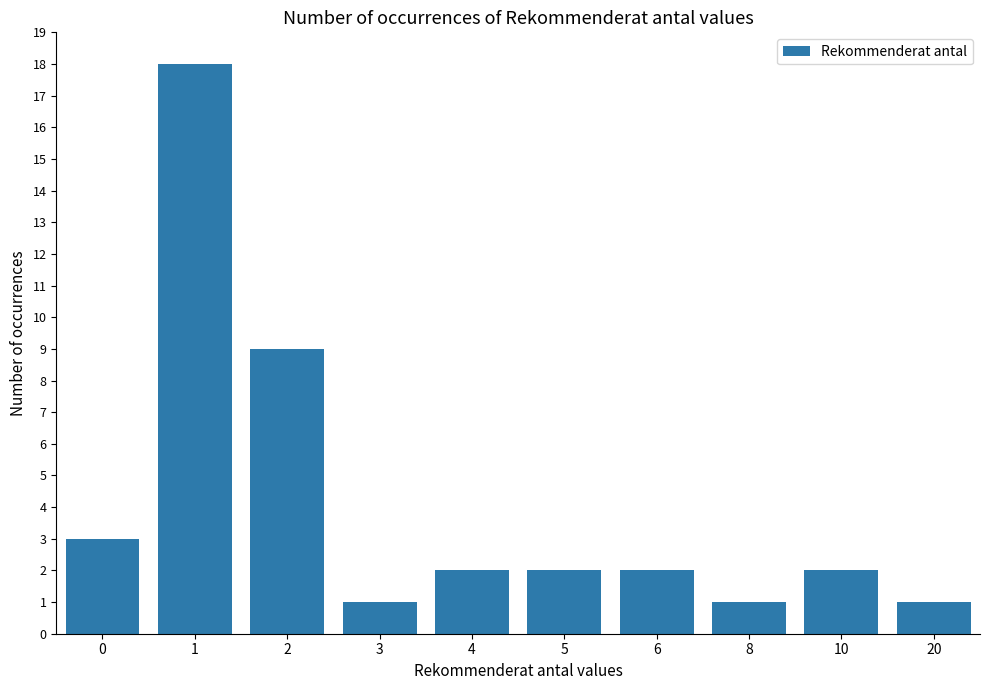

What is the value of the 8th bar from the left?

1